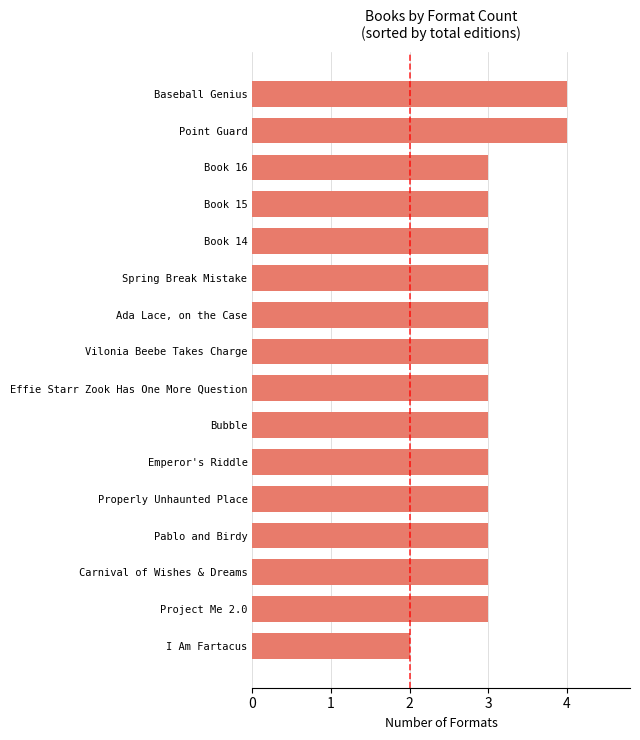

What is the ratio of the value at Book 14 to the value at Pablo and Birdy?

1.0